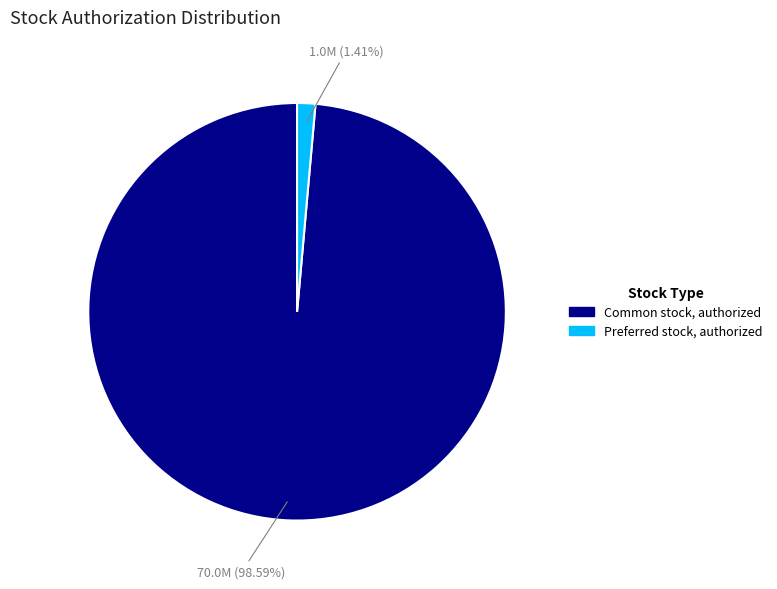

Which category has the smallest portion of the pie?

Preferred stock, authorized